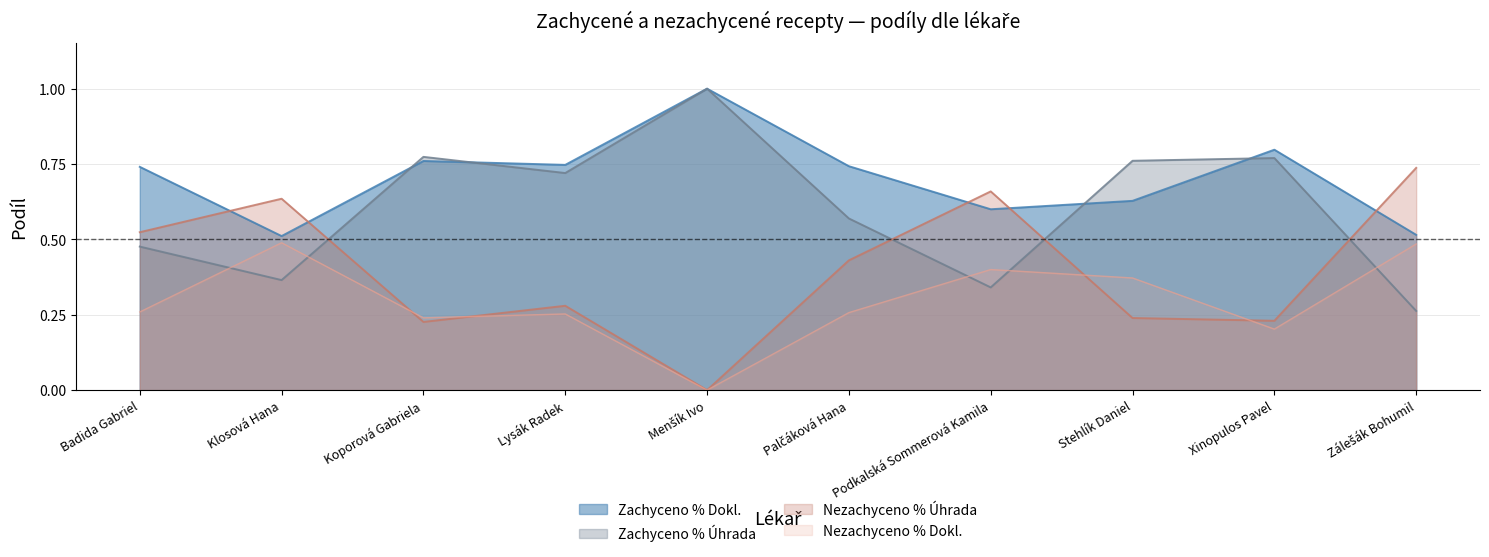

Count the Zachyceno % Úhrada values in the range 0 to 1.

10